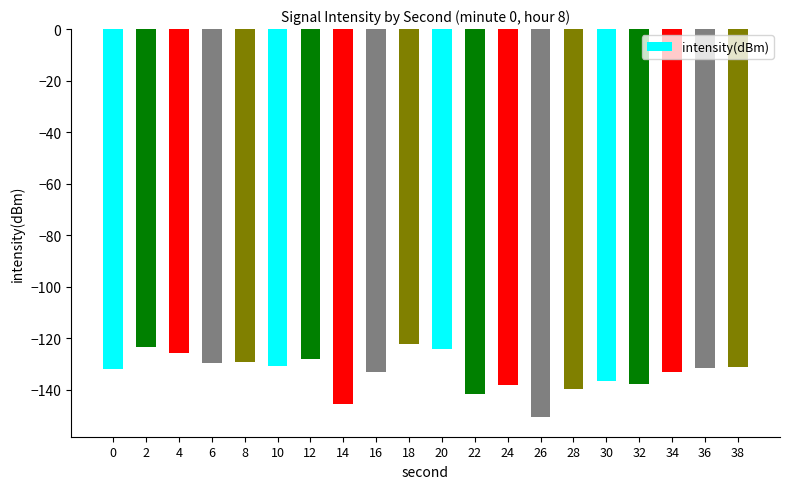

The chart shows a value of -41.5 at 6. True or false?

False